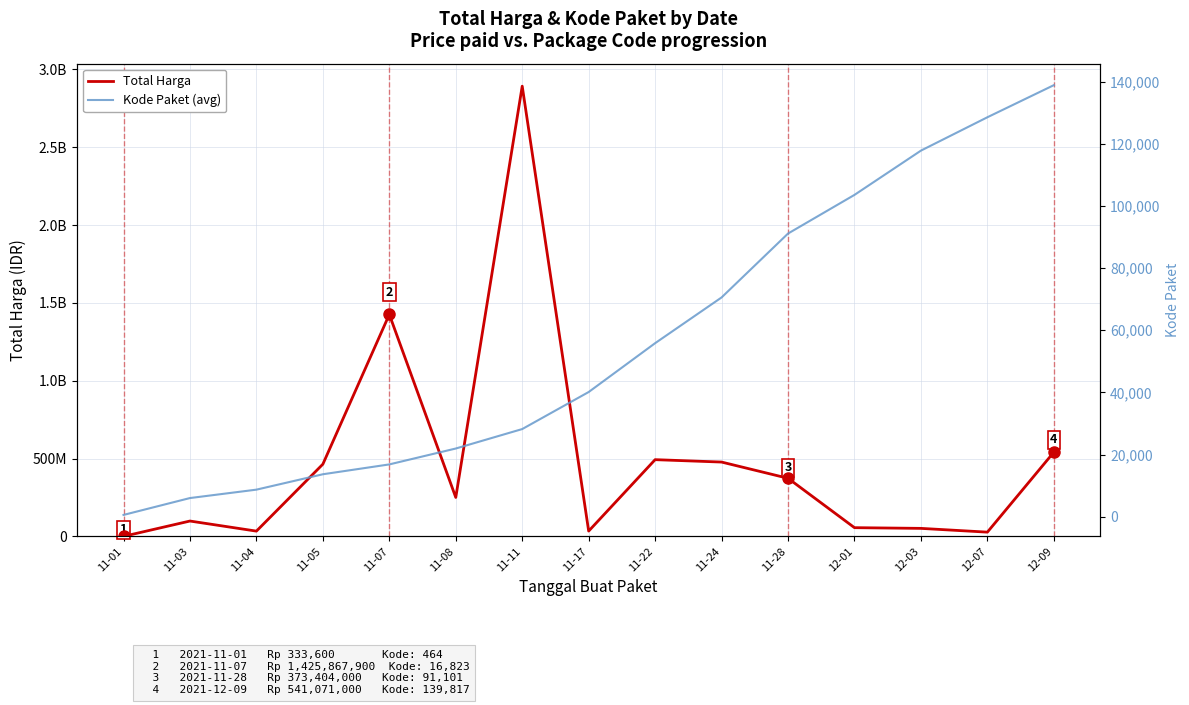

What are all the series names shown in the legend?

Total Harga, Kode Paket (avg)